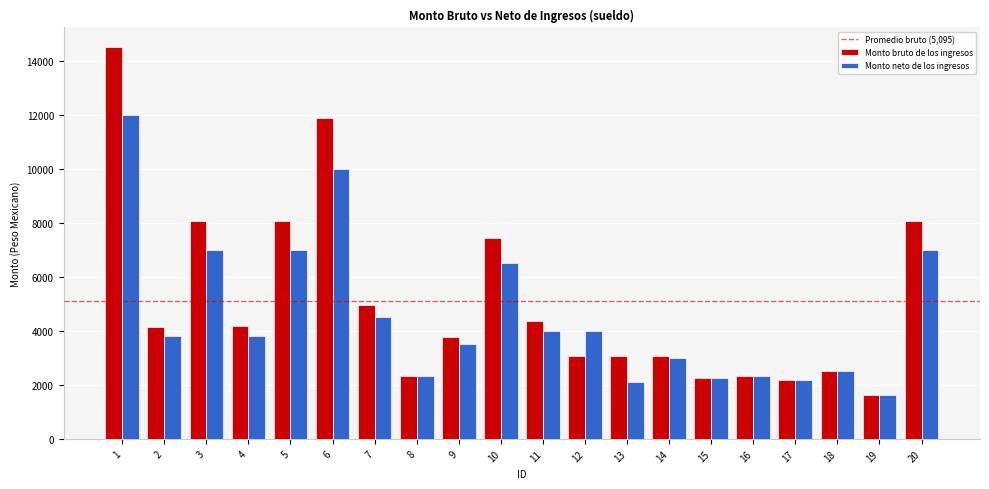

Is it true that Monto bruto de los ingresos equals 4123.9 at 18?

False